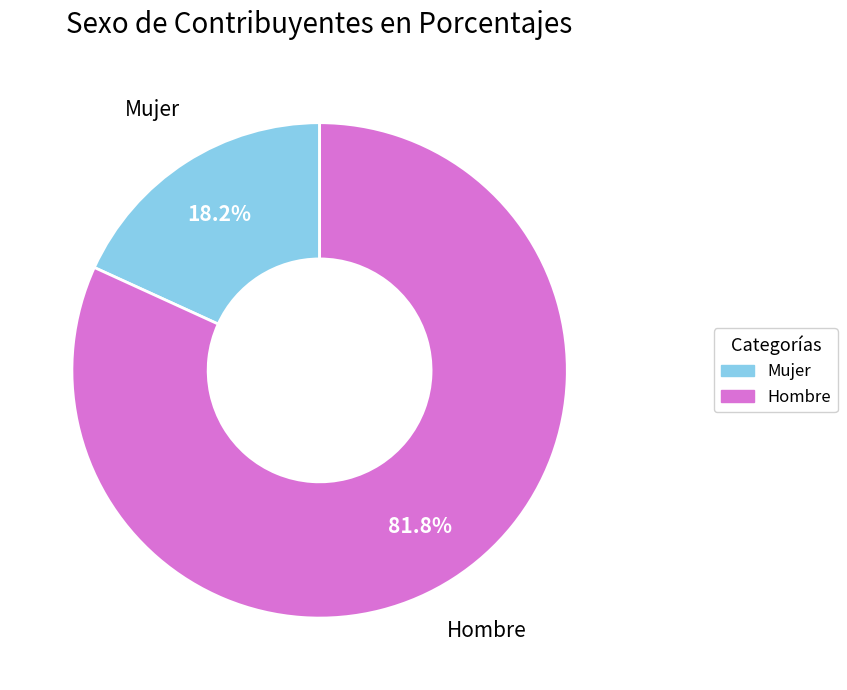

Which slice is the smallest?

Mujer